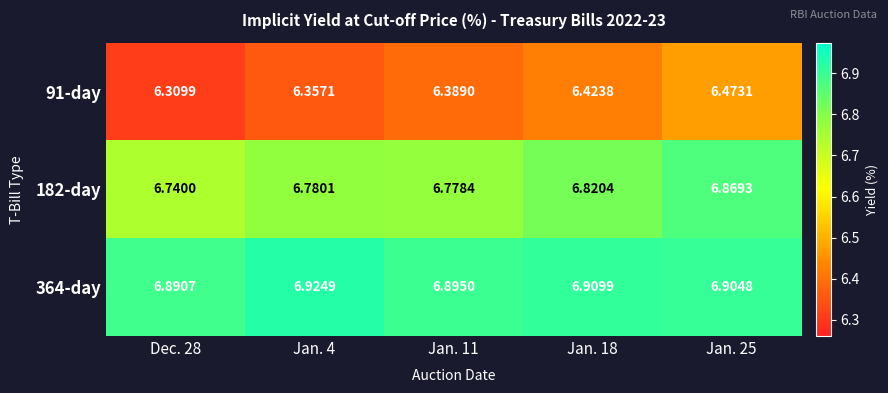

Is the value of 91-day at Jan. 11 greater than the value of 364-day at Jan. 18?

No